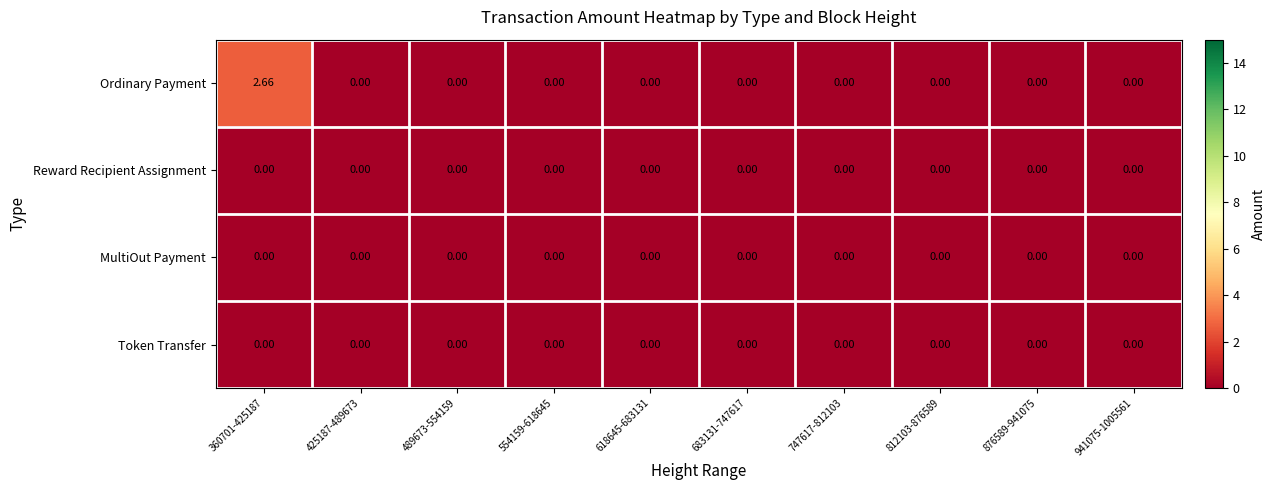

Which series has the widest spread of values?

Ordinary Payment